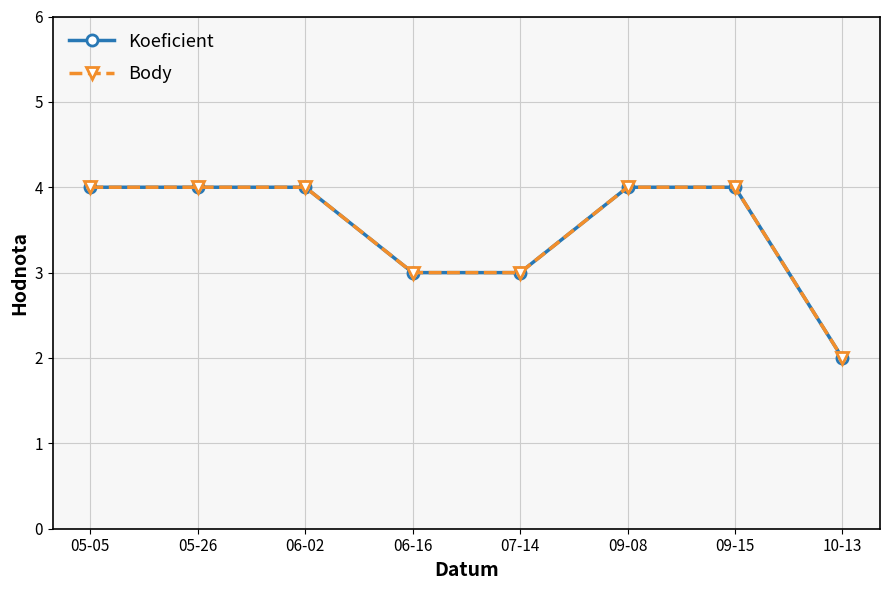

How many lines are shown in the chart?

2